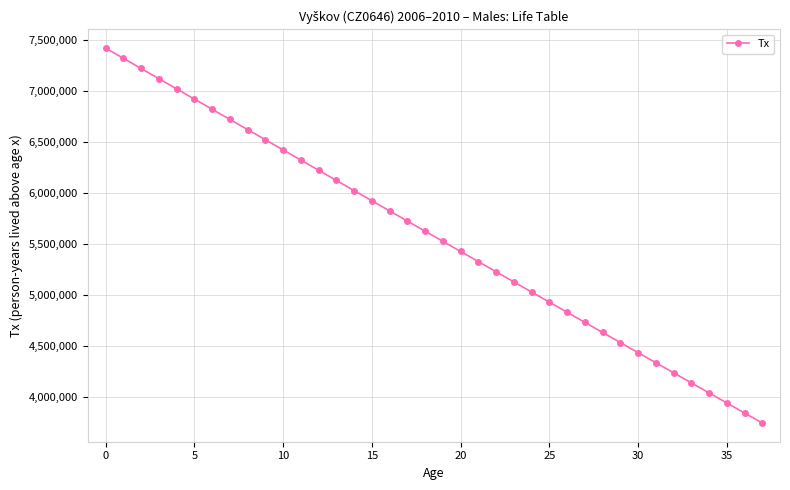

True or false: there are more than 2 points higher than both neighbors.

False